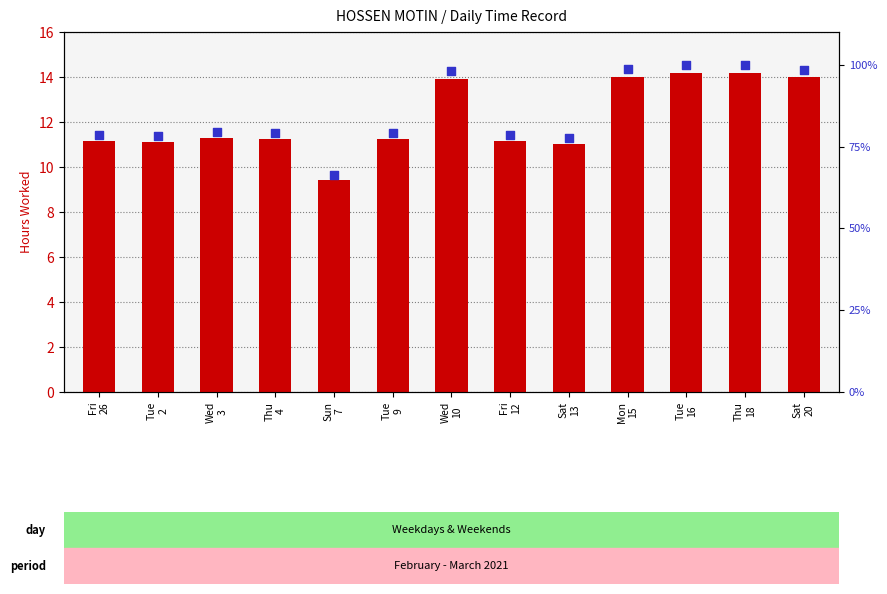

Which series has the largest Y range (max minus min)?

percentile rank within sample